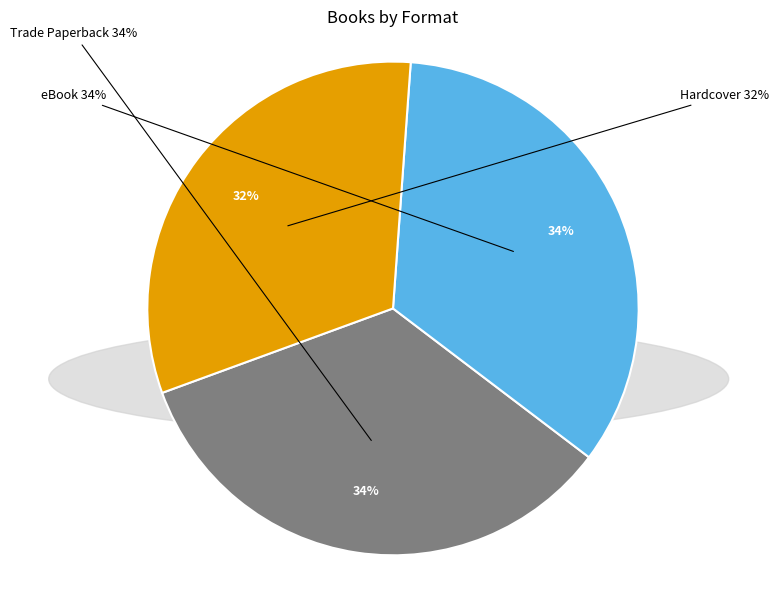

Which slice is the largest?

Trade Paperback